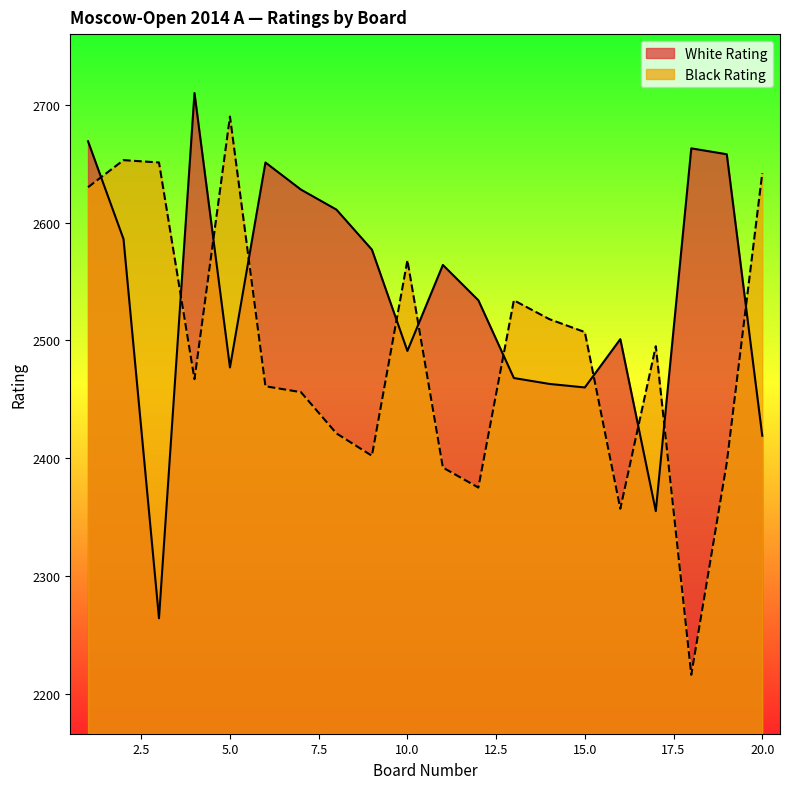

True or false: White Rating and Black Rating intersect in this chart.

True